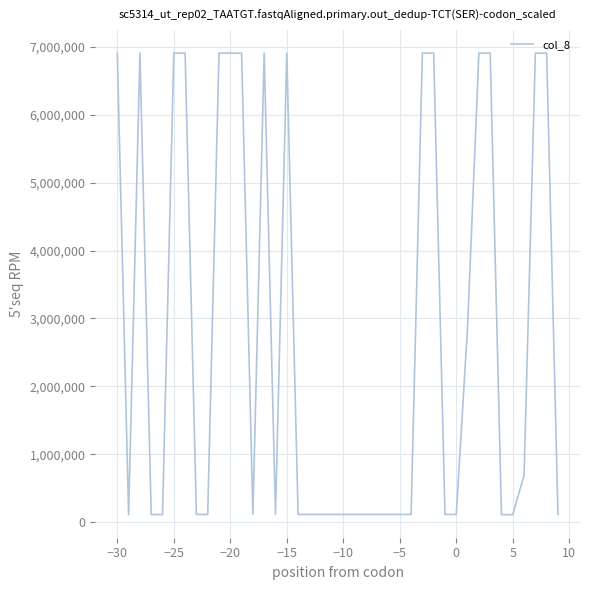

What is the difference between the maximum and minimum values?

6798260